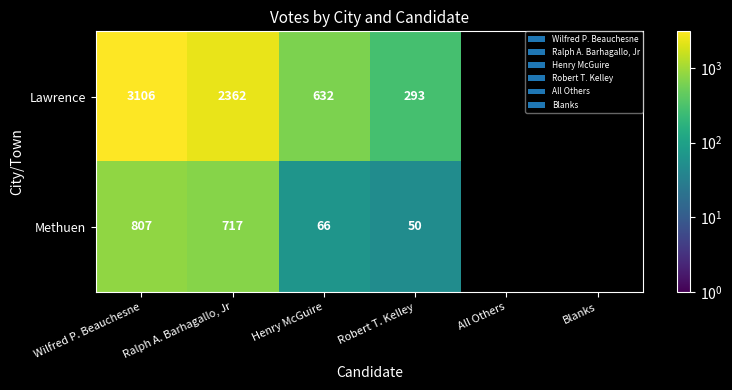

Which series changed the most between Henry McGuire and Robert T. Kelley?

Lawrence